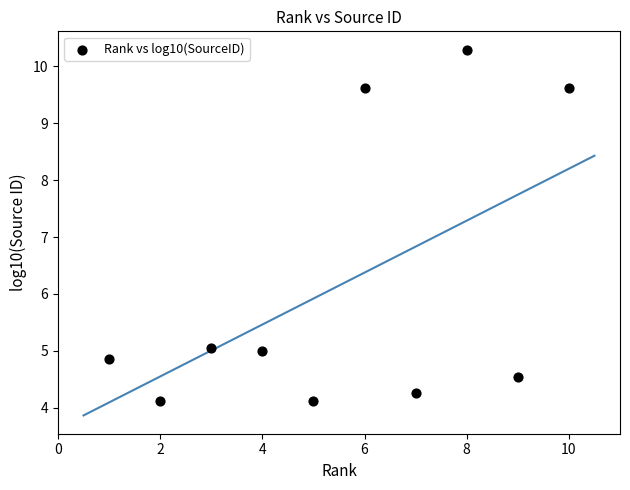

What is the range of Y values (max minus min)?

6.2